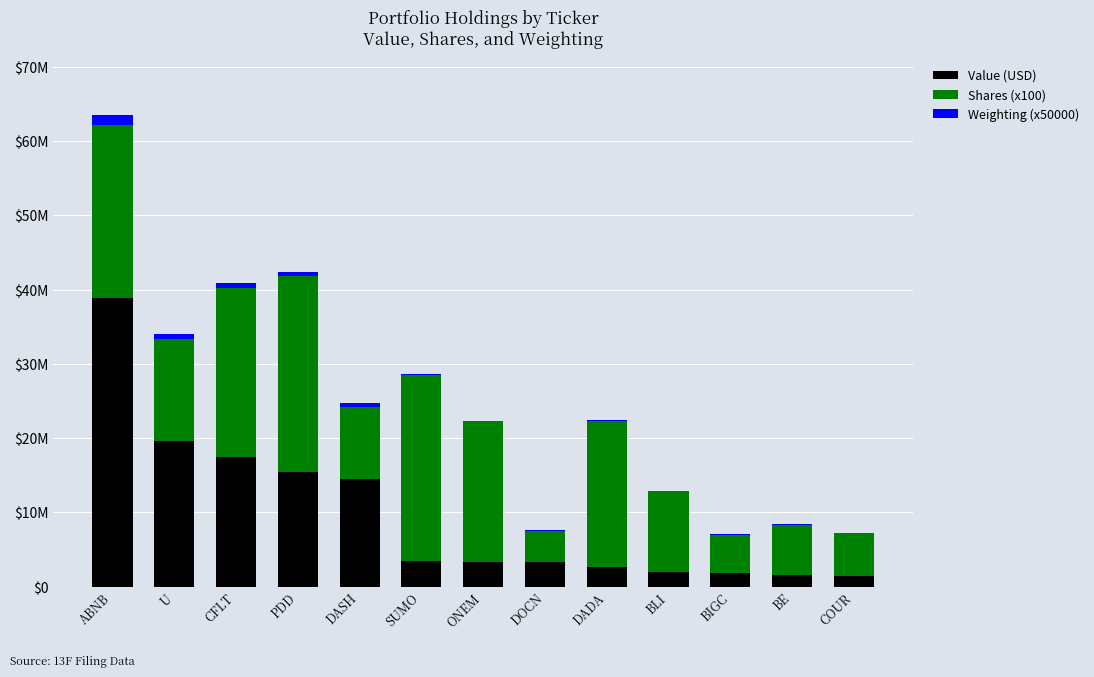

What are all the series names shown in the legend?

Value (USD), Shares (x100), Weighting (x50000)